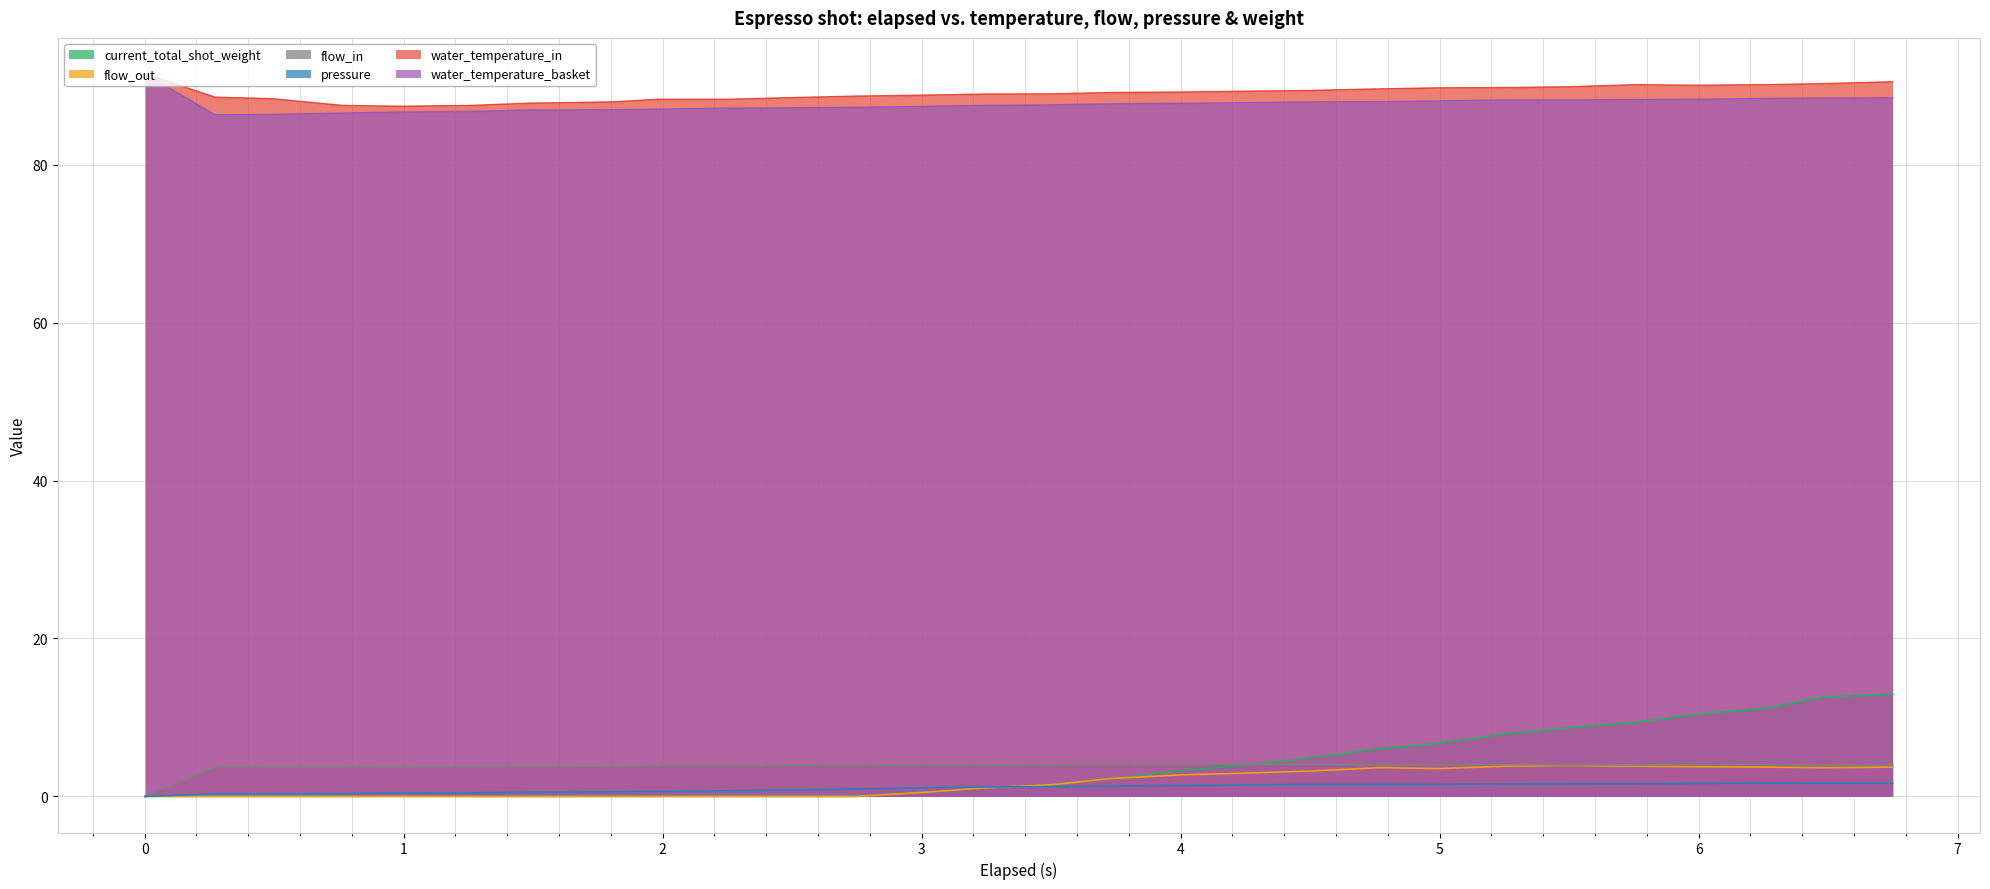

Which series has the widest spread of values?

current_total_shot_weight